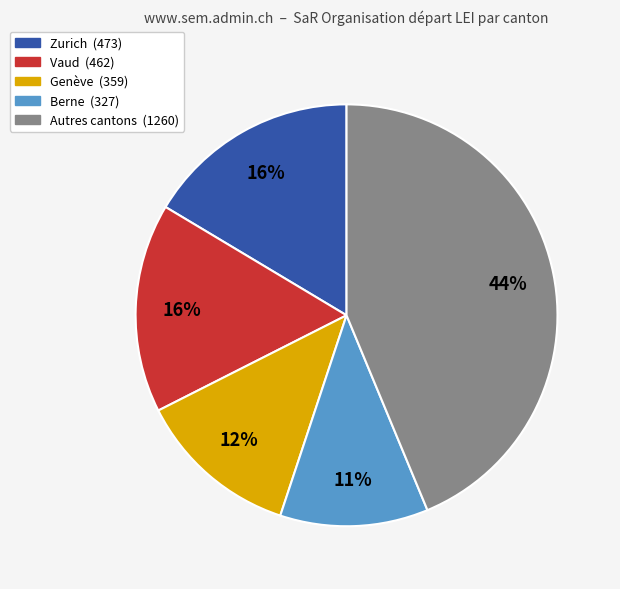

Does any single category account for the majority?

No